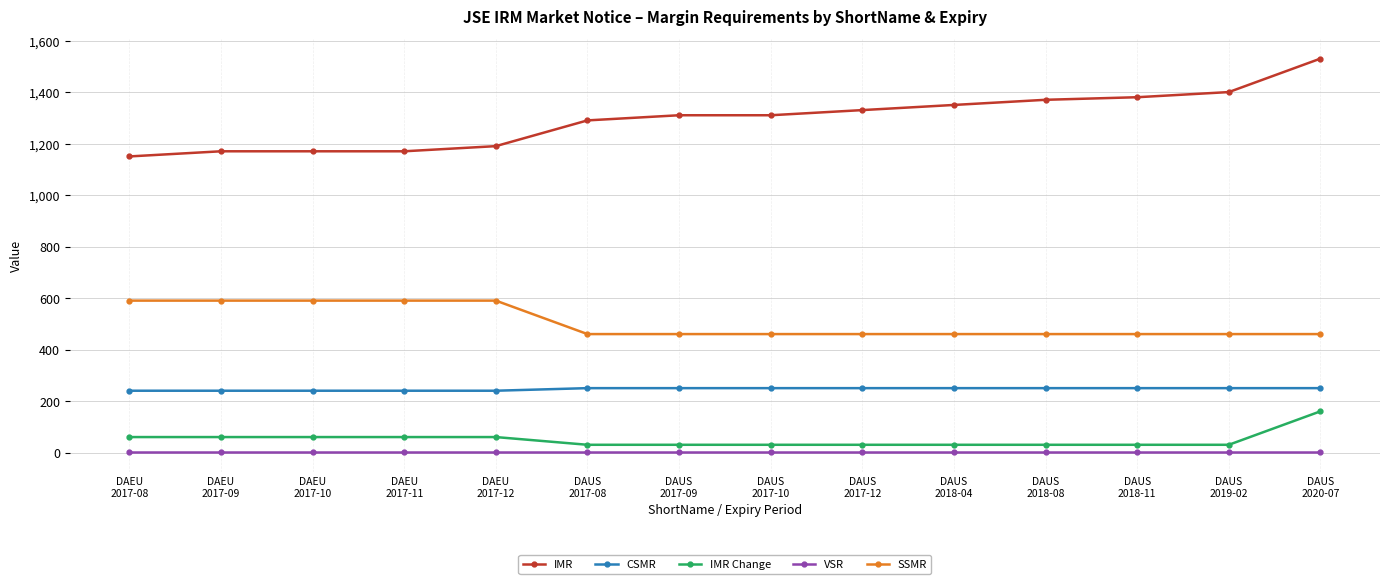

How many values in the IMR series are below 1310?

6